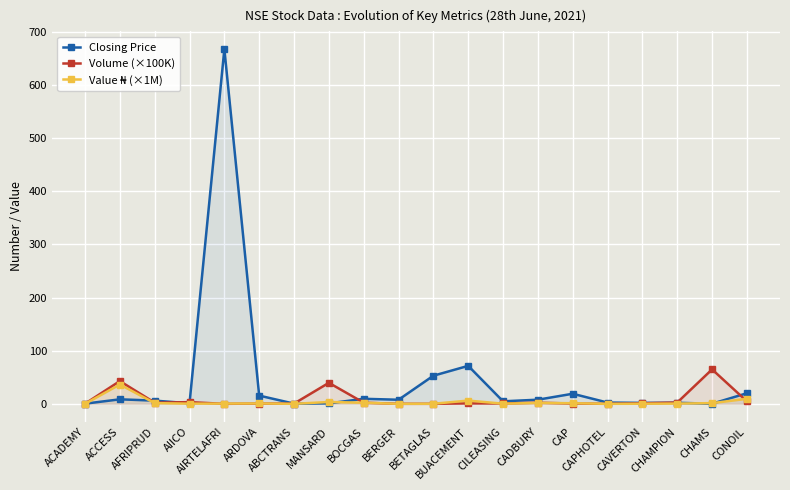

True or false: Value ₦ (×1M) and Volume (×100K) intersect in this chart.

True